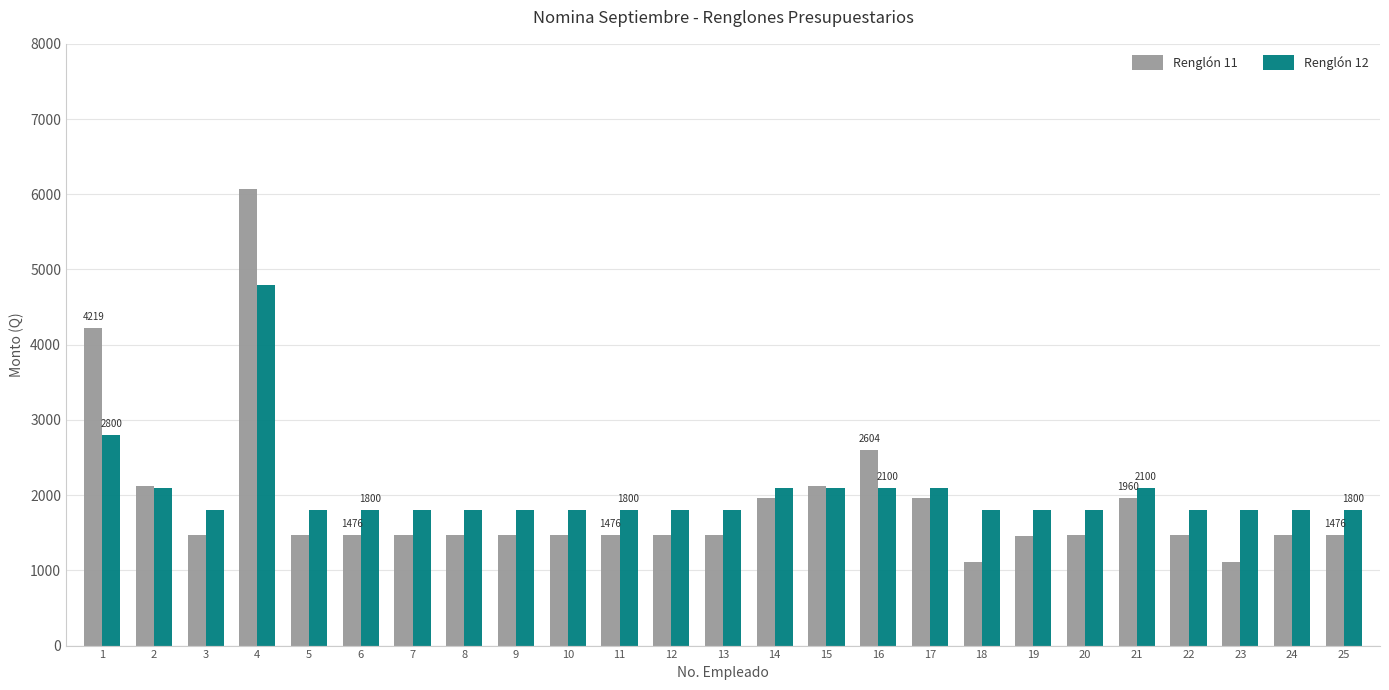

Rank the series by their average value, from highest to lowest.

Renglón 12, Renglón 11